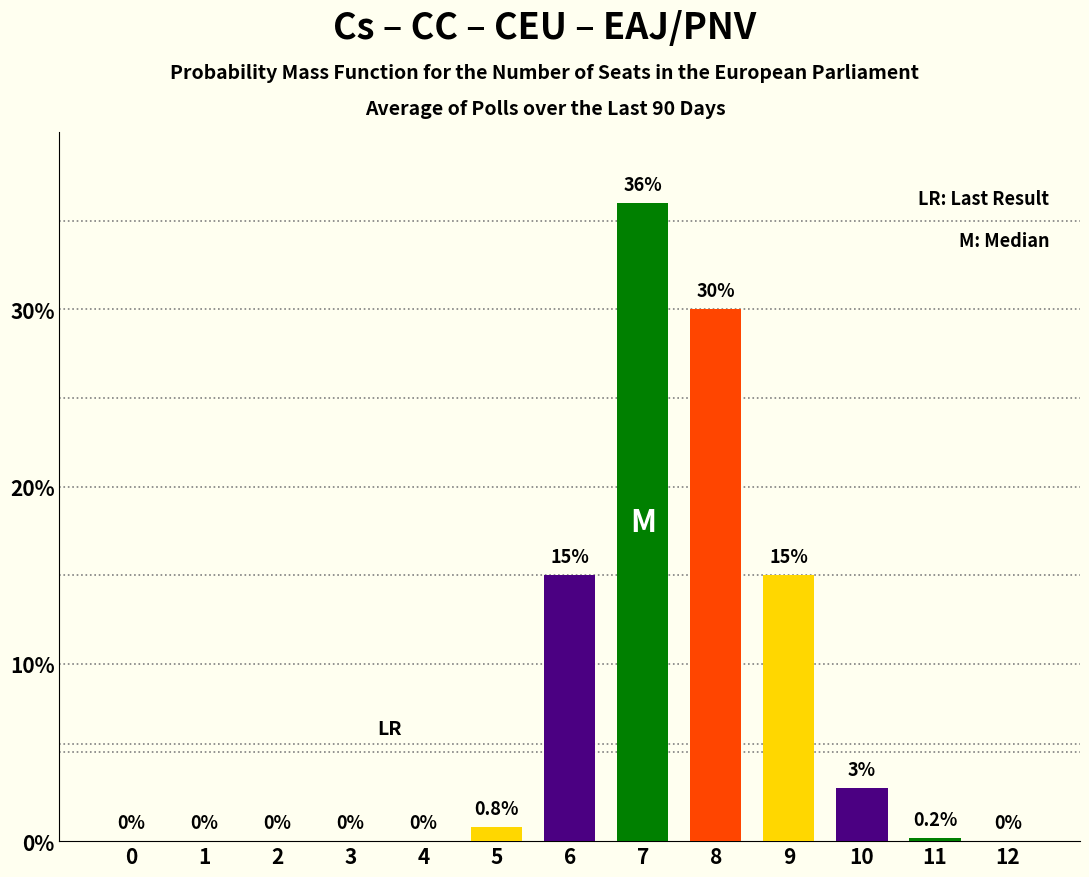

Reading left to right, transcribe all the data shown in this chart.

0.0	0.0	0.0	0.0	0.0	0.8	15.0	36.0	30.0	15.0	3.0	0.2	0.0